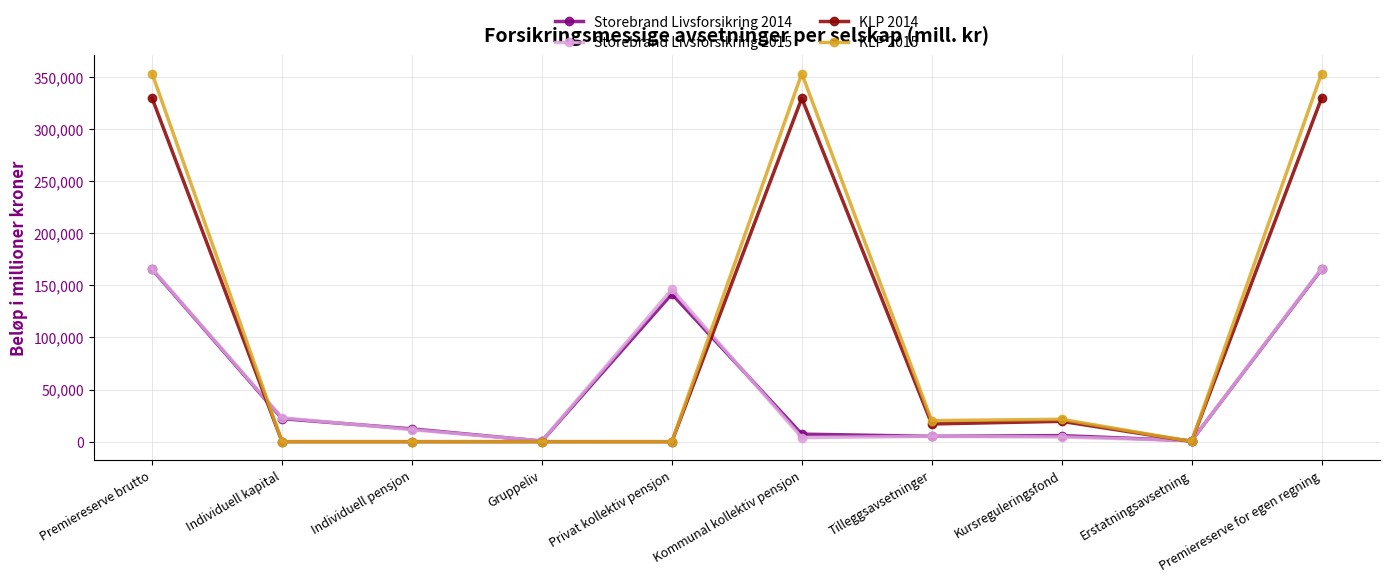

At how many categories does at least one series exceed 267131?

3